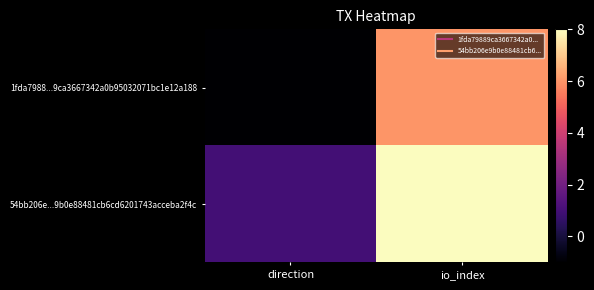

Which series has the largest total across all categories?

54bb206e...9b0e88481cb6cd6201743acceba2f4c